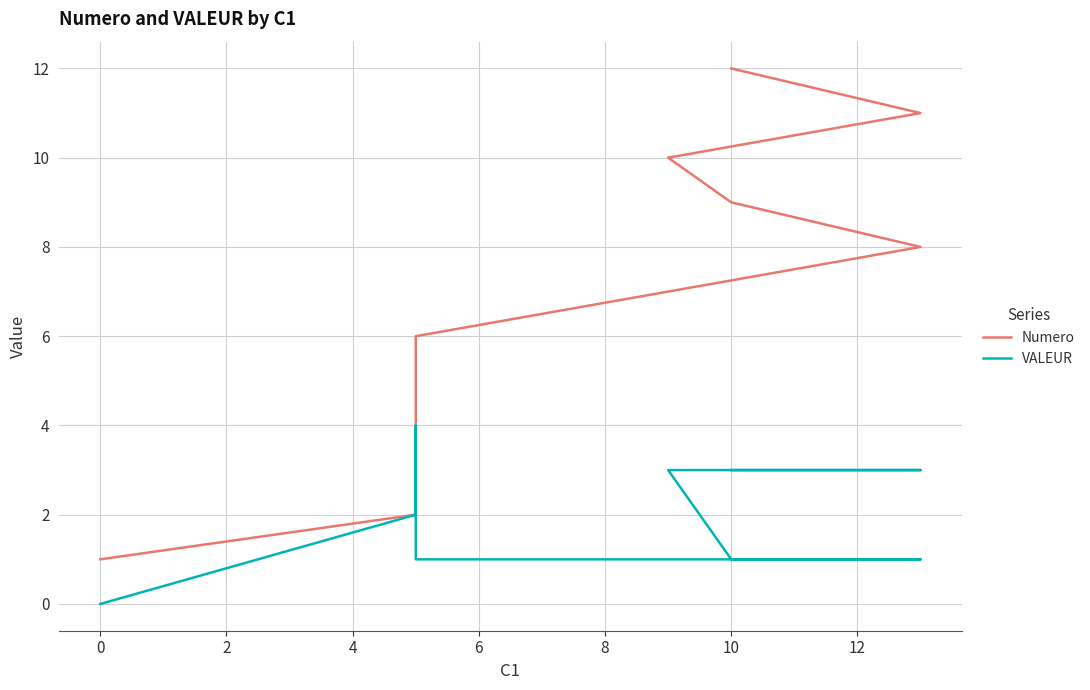

How many values in VALEUR are above zero?

11